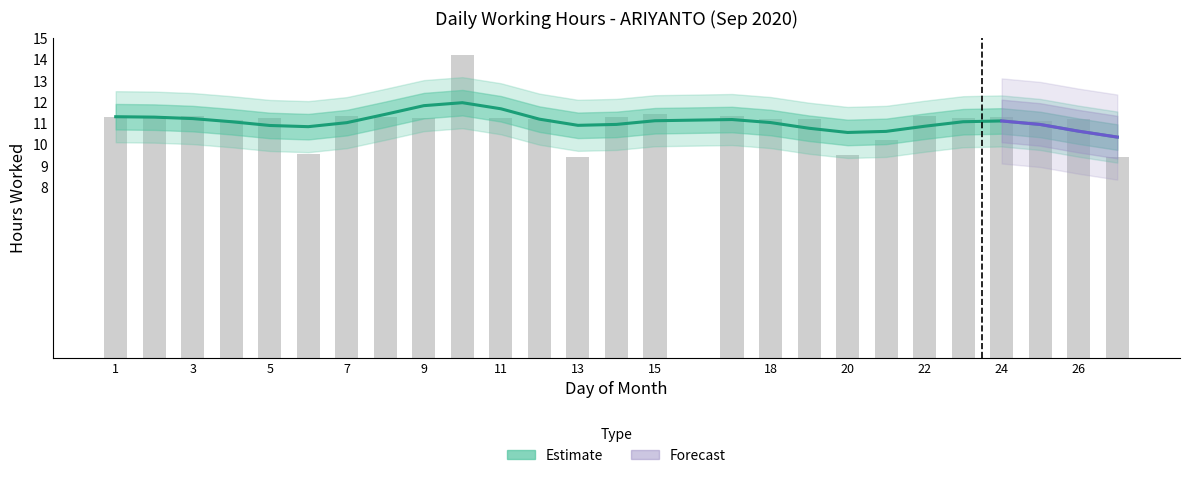

At which label is the value closest to 11?

25